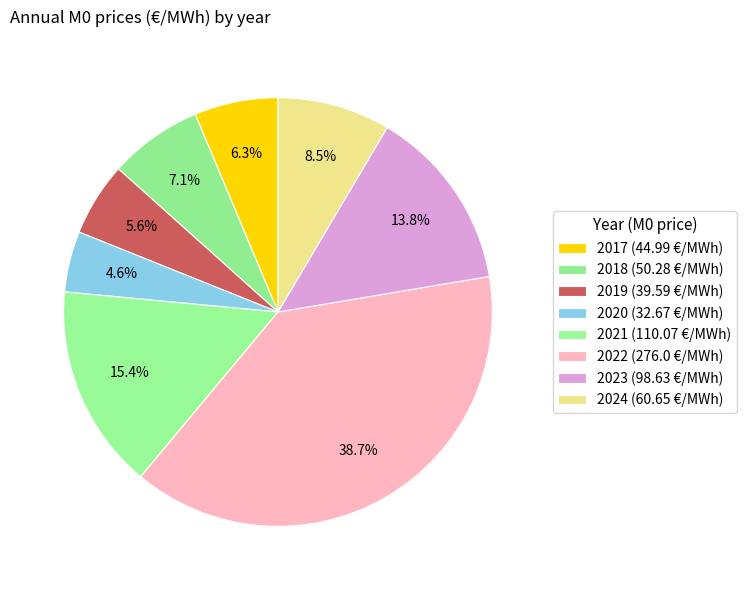

To the nearest percent, what percentage of the pie is 2020?

5%